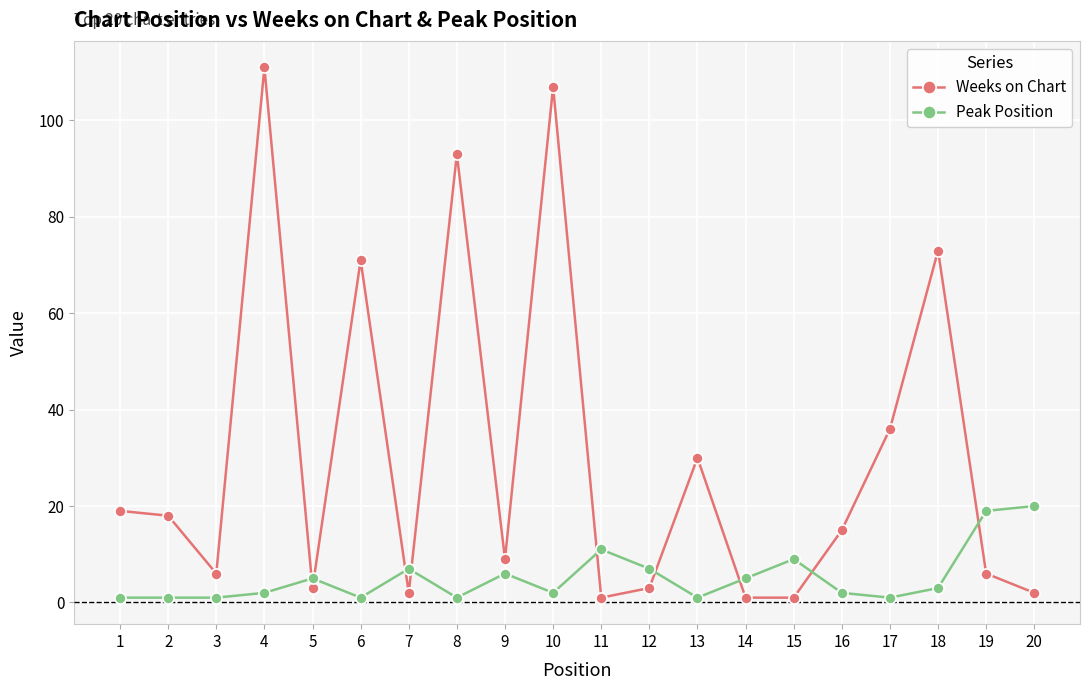

At which label does Peak Position first exceed 3?

5